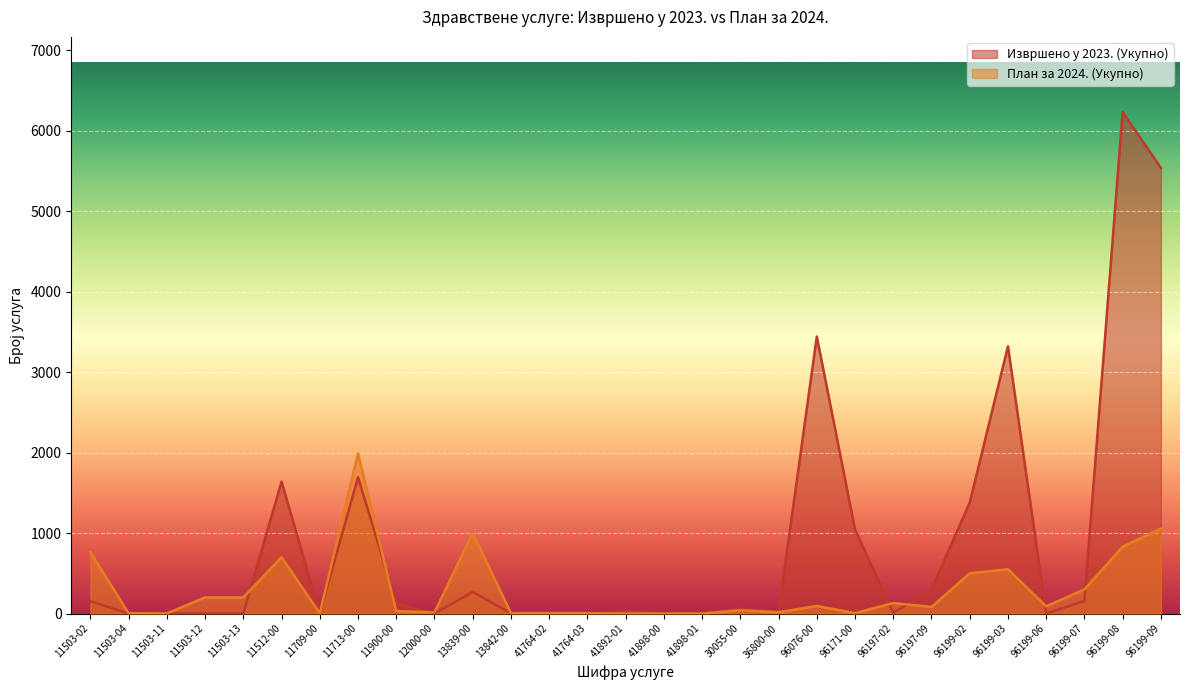

Which series has the largest total across all categories?

Извршено у 2023. (Укупно)